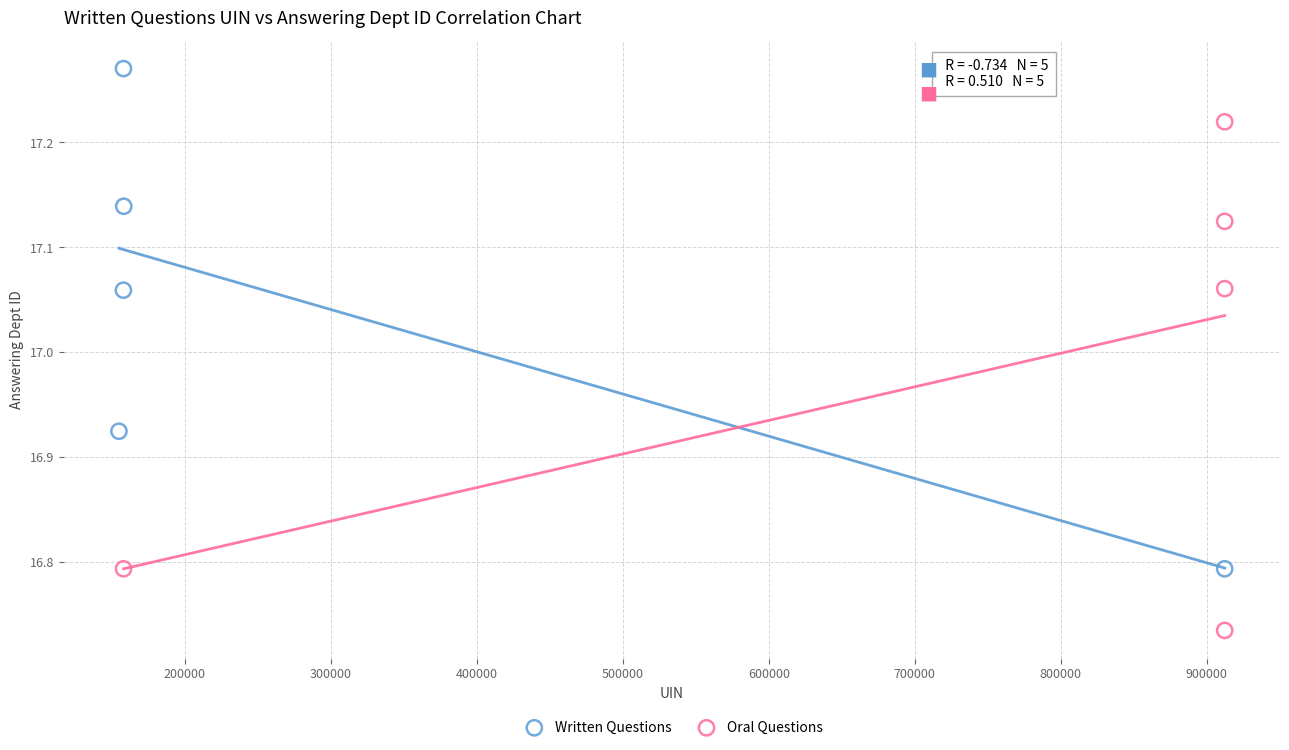

Which series contains the highest Y value?

Written Questions